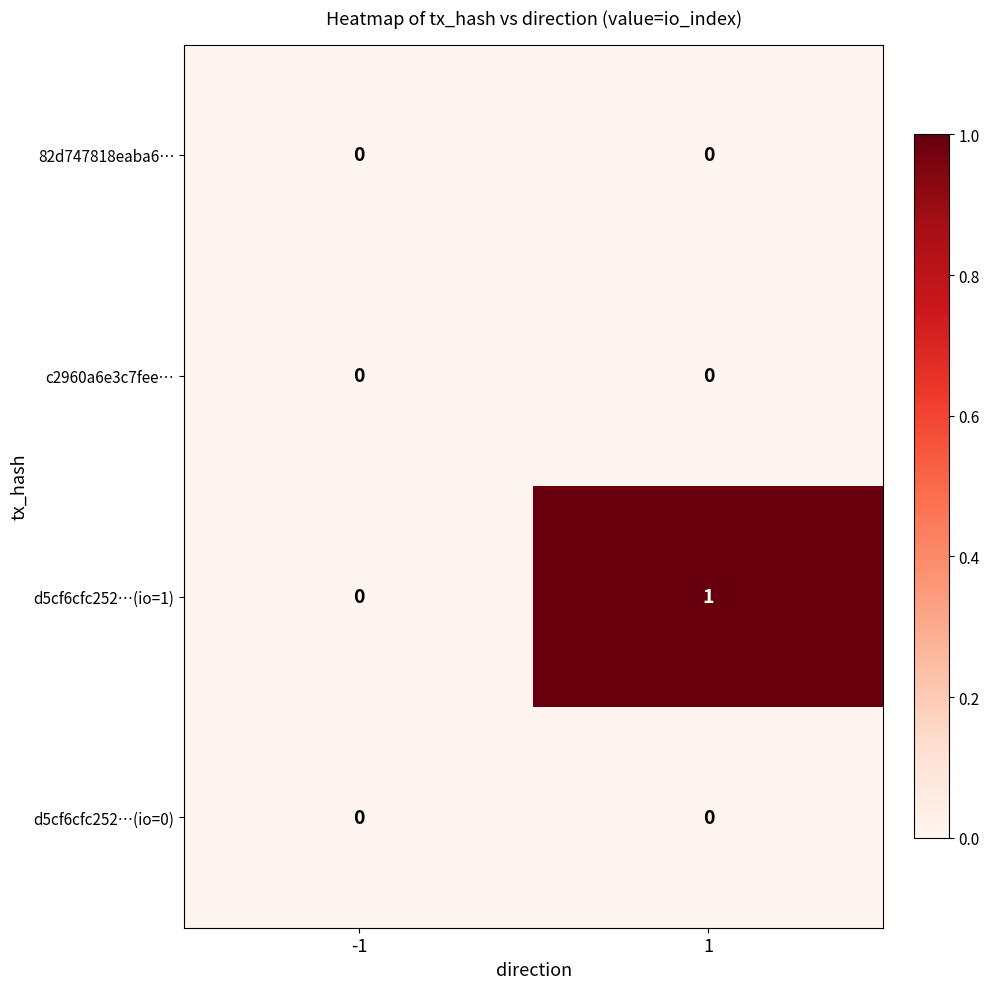

Which series has the largest total across all categories?

d5cf6cfc252…(io=1)